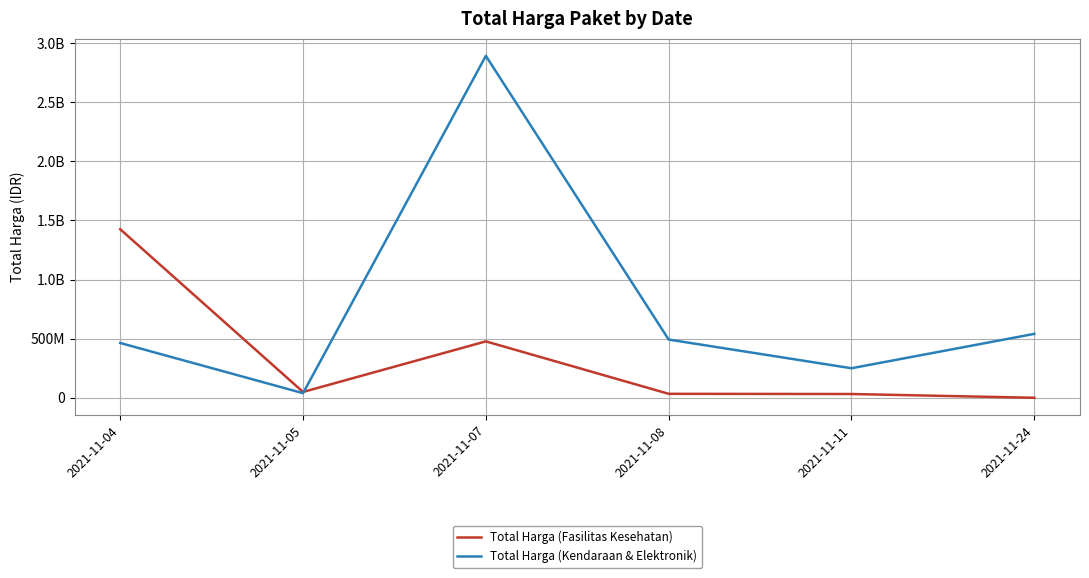

Which series has the widest spread of values?

Total Harga (Kendaraan & Elektronik)